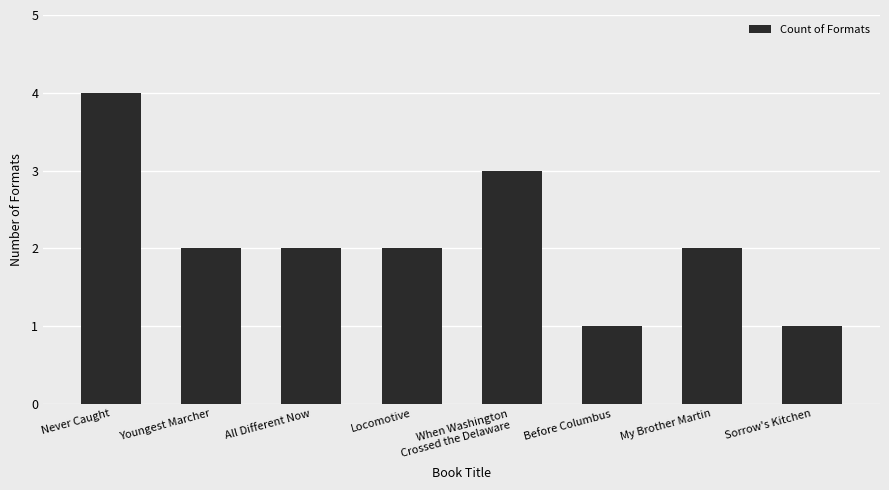

Approximately how many times larger is the value at Locomotive compared to Before Columbus?

2.0